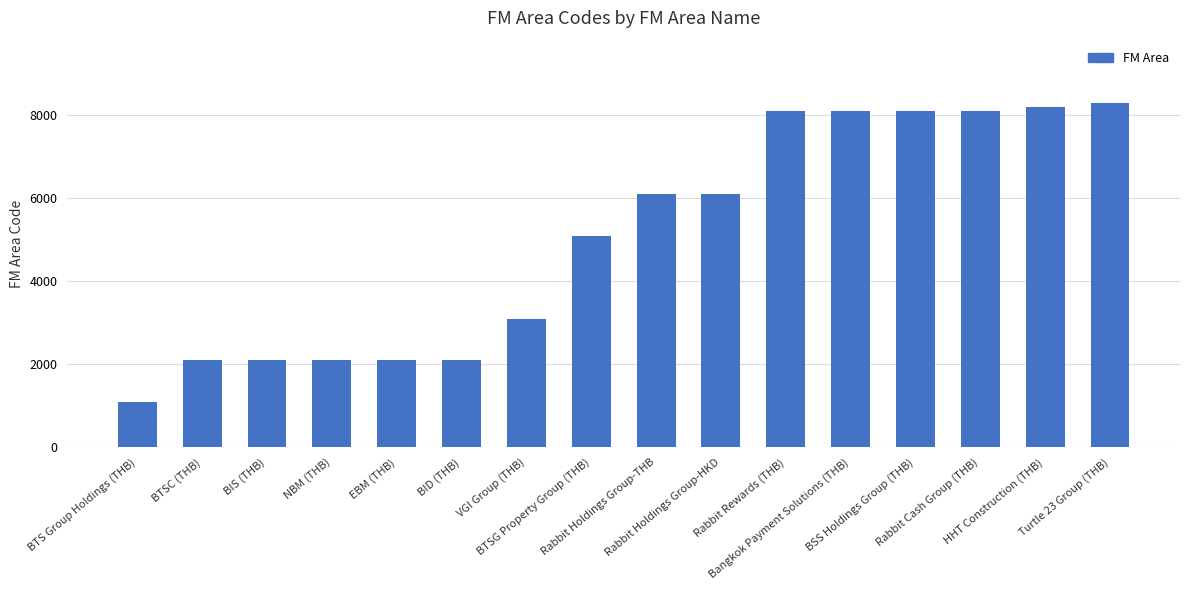

What is the smallest value displayed?

1100